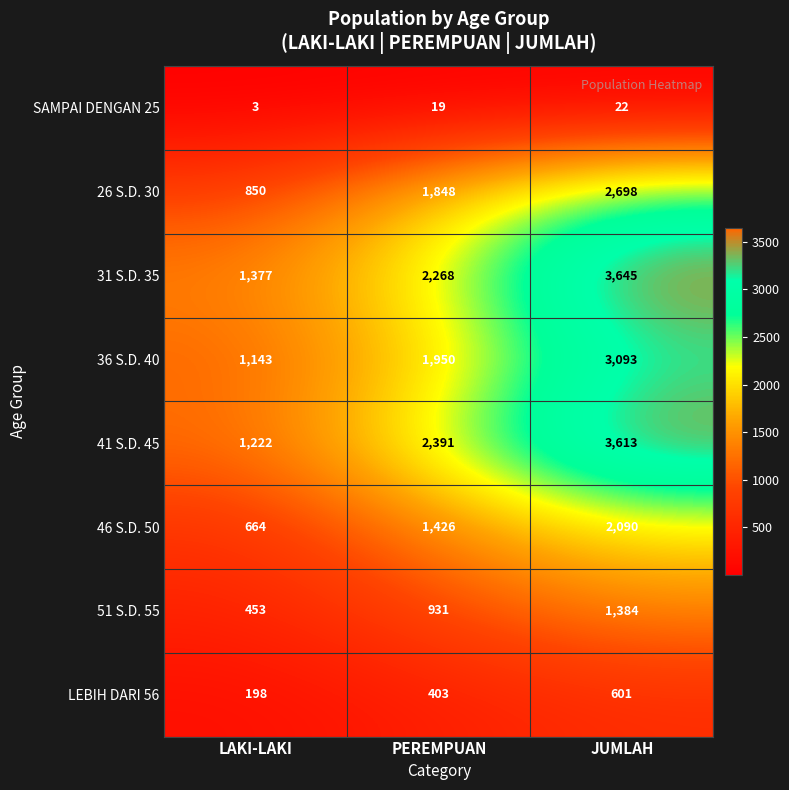

How many distinct data groups are displayed?

8